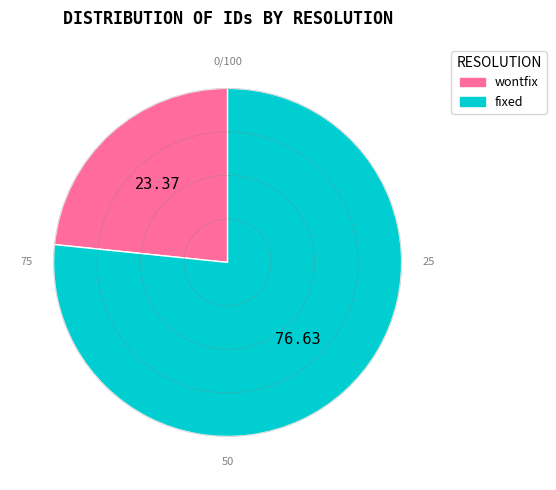

Is there a majority slice in this chart?

Yes